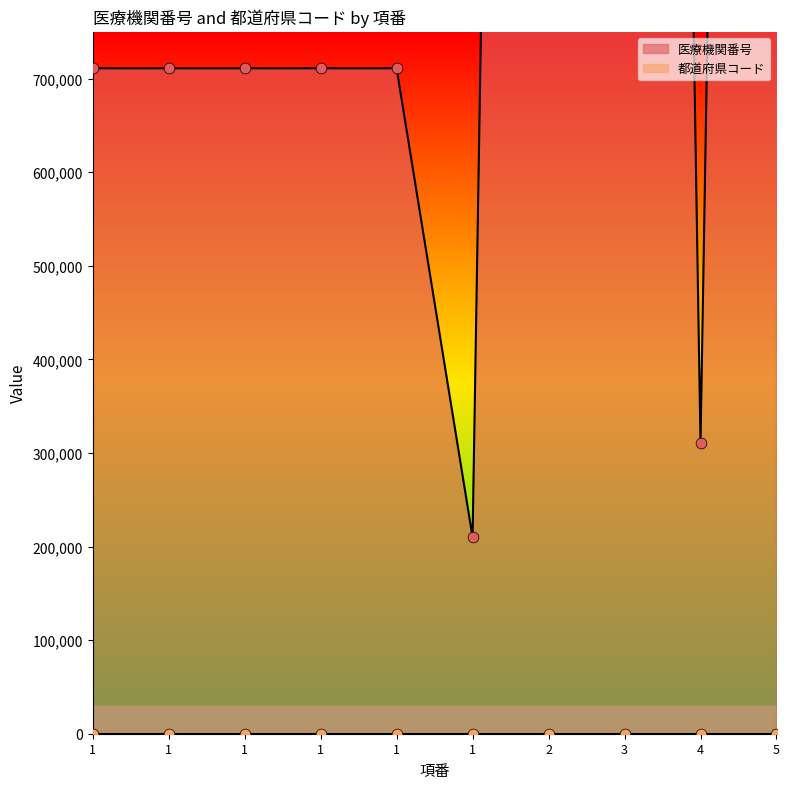

What is the change in value from 3 to 5?

-99717